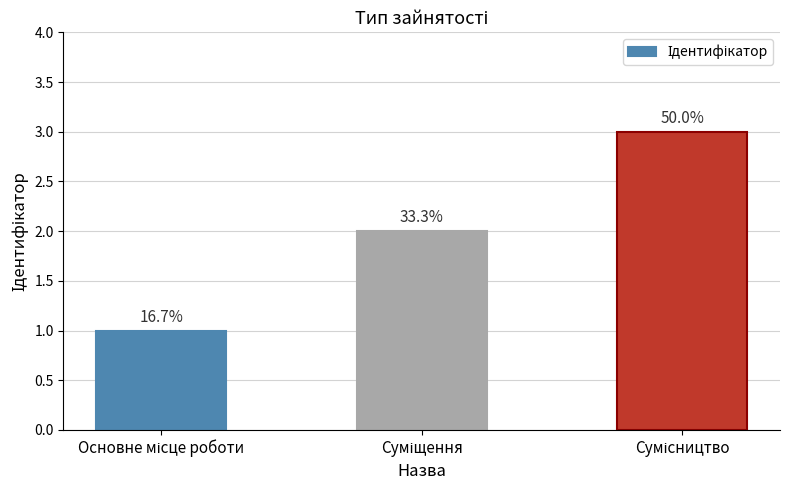

Is it true that the value at Основне місце роботи is 0?

False